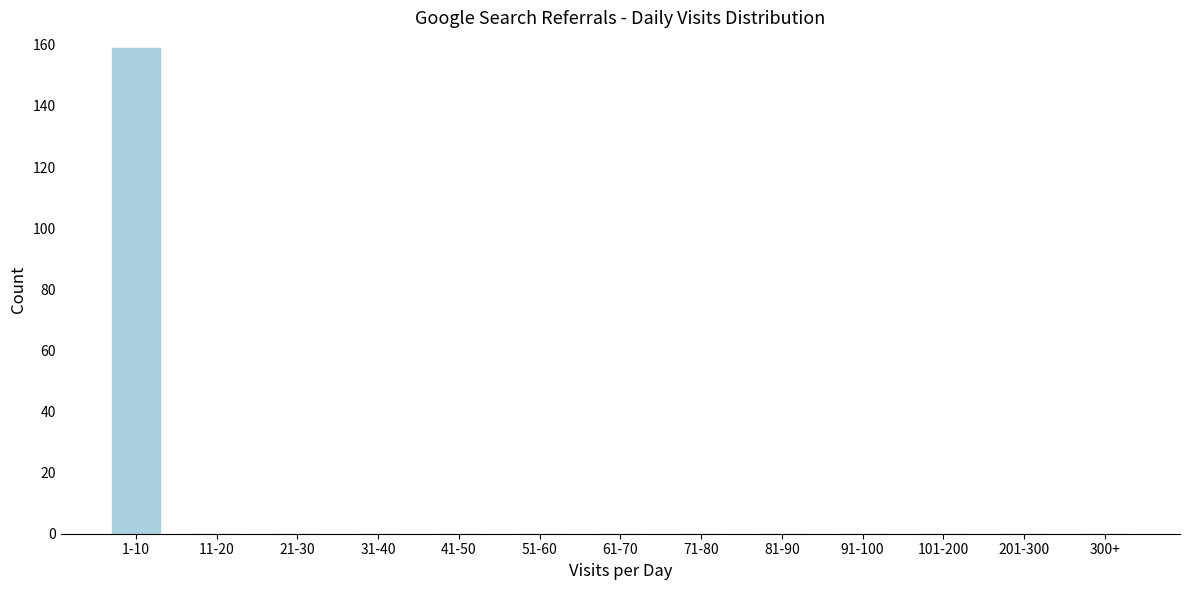

Reading left to right, transcribe all the data shown in this chart.

1-10=159	11-20=0	21-30=0	31-40=0	41-50=0	51-60=0	61-70=0	71-80=0	81-90=0	91-100=0	101-200=0	201-300=0	300+=0